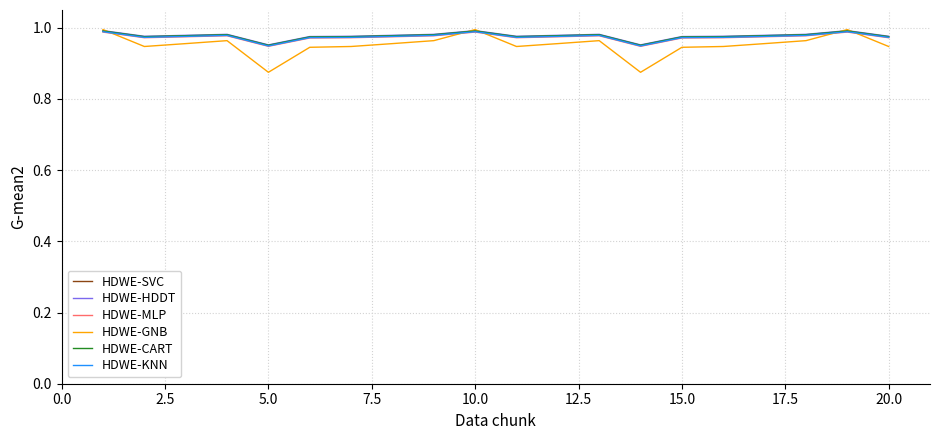

Which series has the largest range (max minus min)?

HDWE-GNB